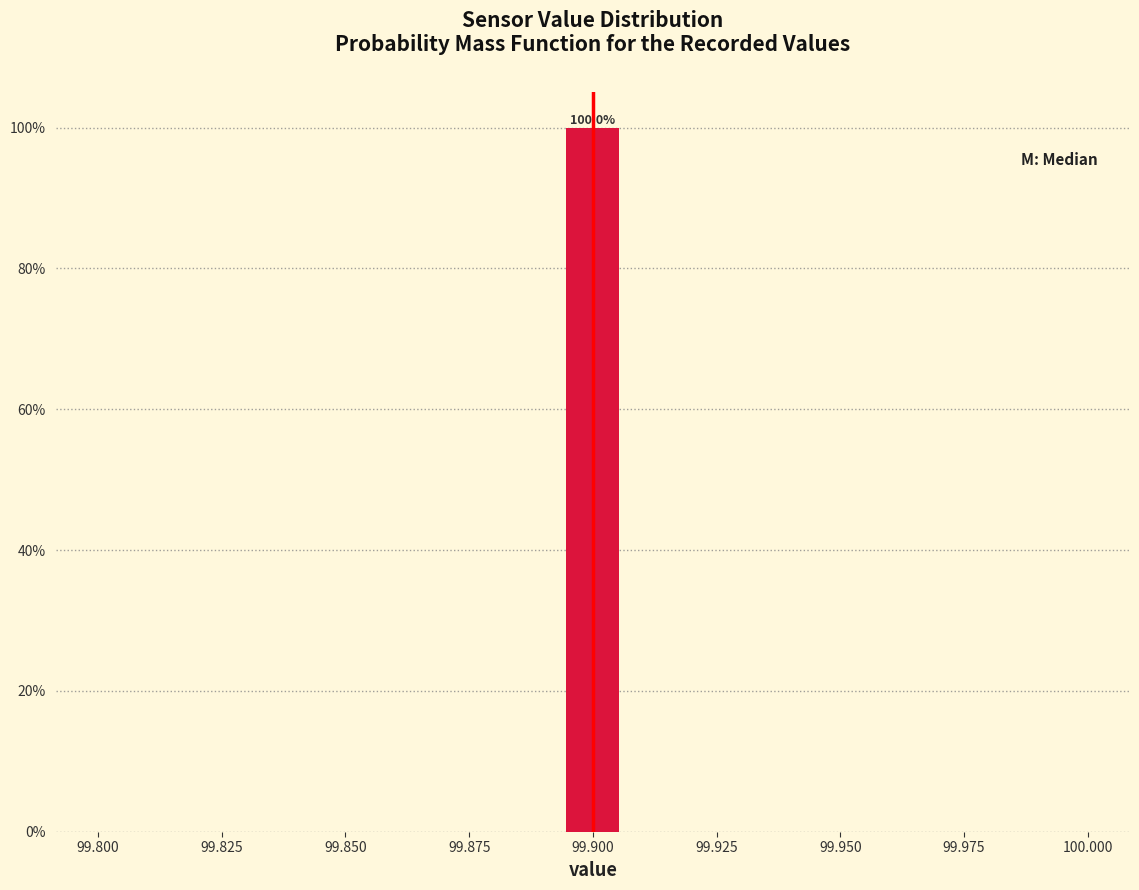

Read against the x-axis, roughly where is the centre of the tallest bar?

99.900